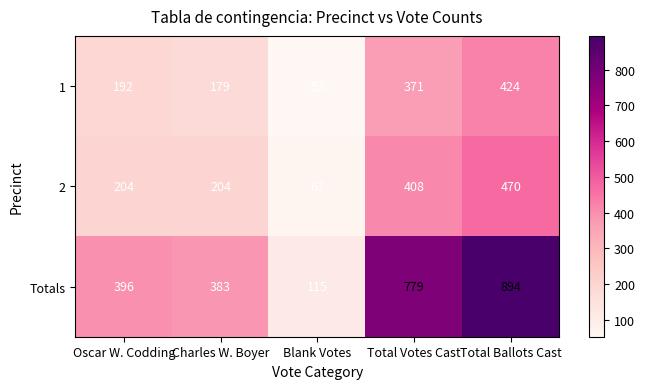

Between Oscar W. Codding and Total Ballots Cast, which series saw the biggest shift?

Totals